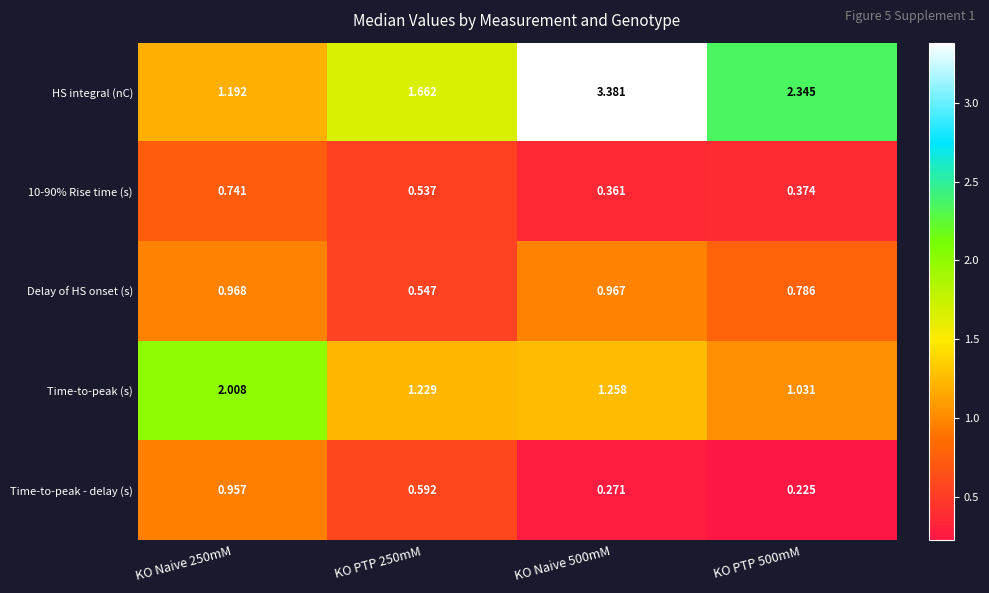

Which series has the widest spread of values?

HS integral (nC)